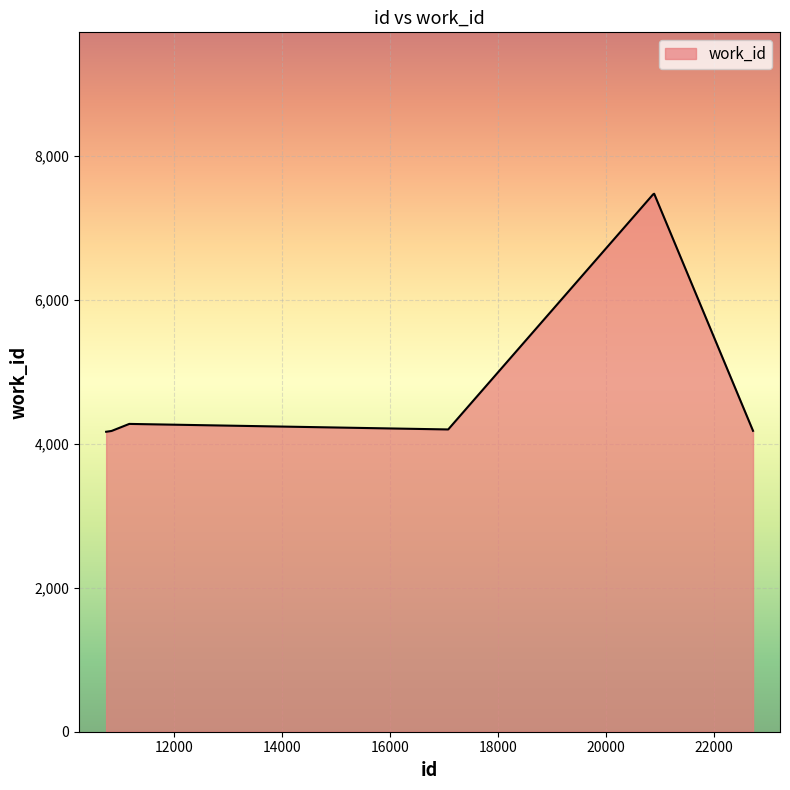

What is the average value?

5012